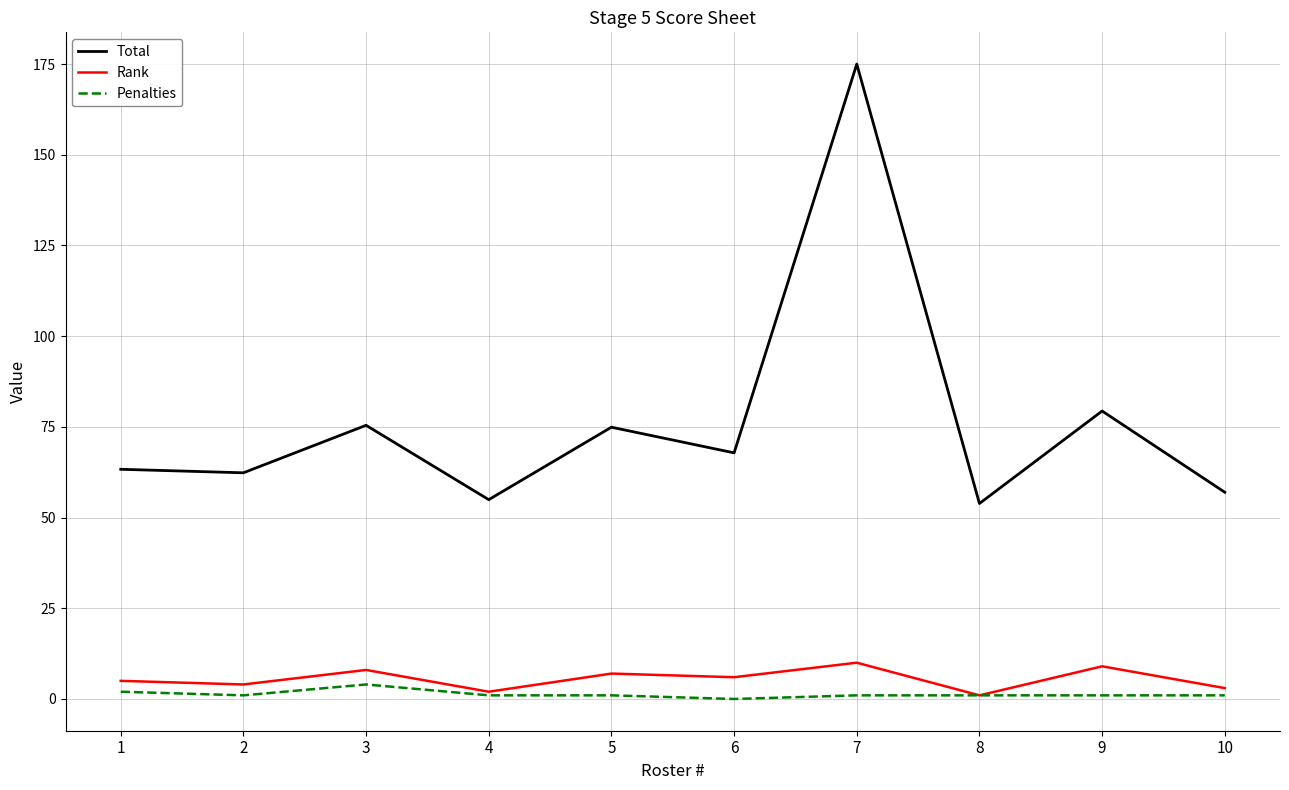

Is it true that Total equals 89.0 at 2?

False